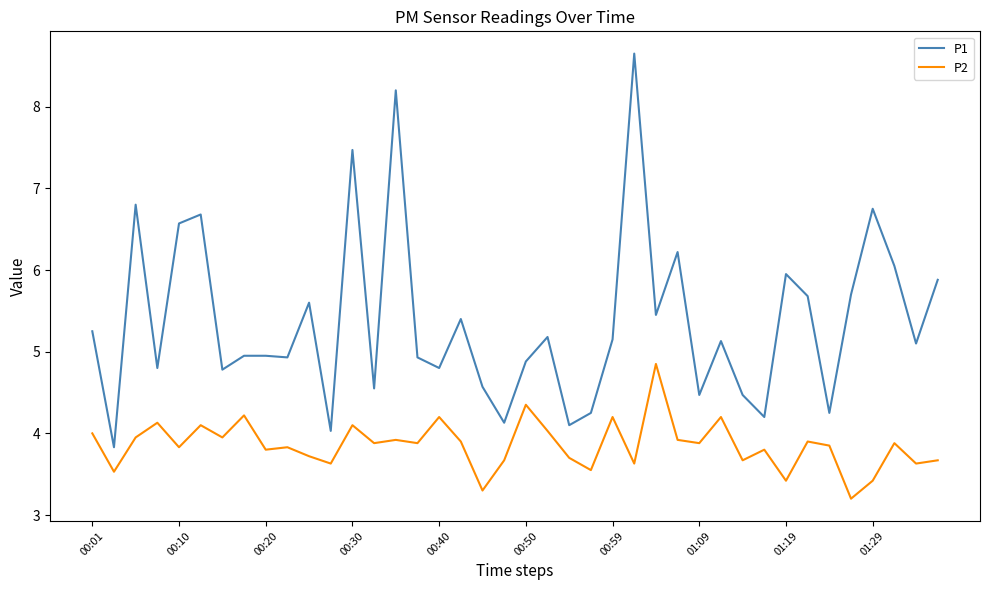

List the series in order of their overall mean, lowest first.

P2, P1